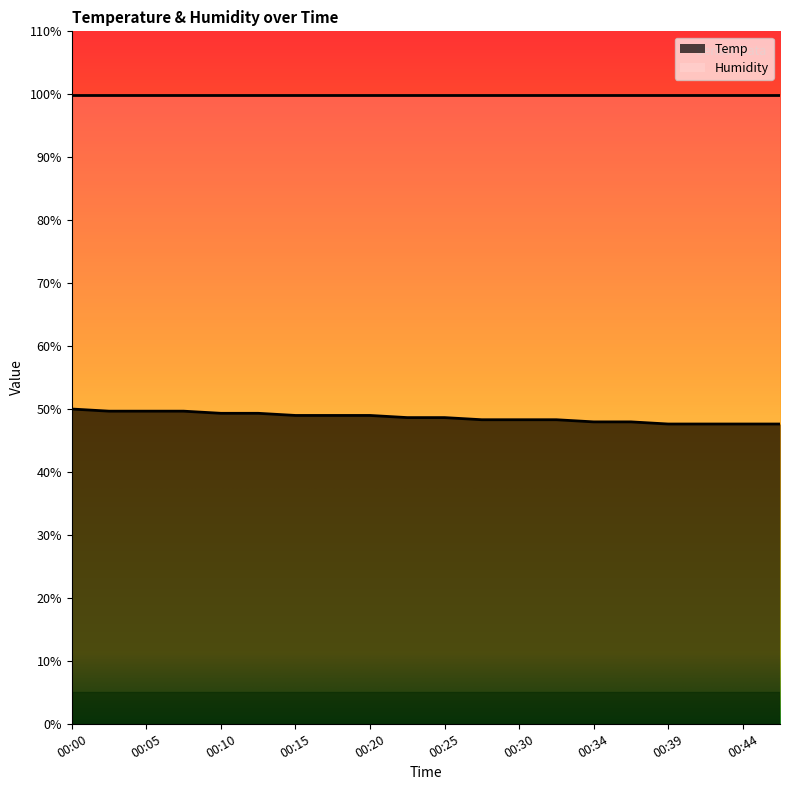

Which has a higher value, 00:00 or 00:39?

00:00